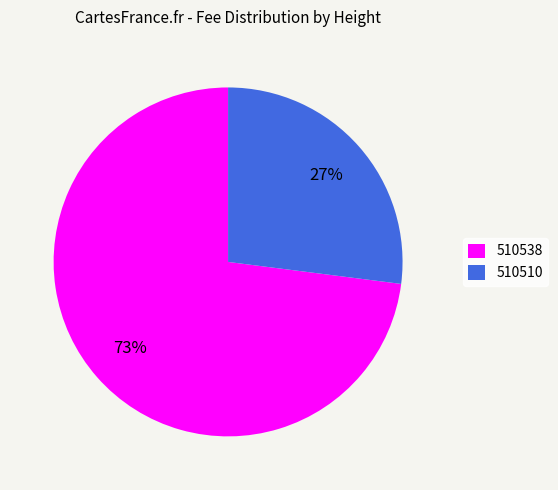

Which slice is the largest?

510538